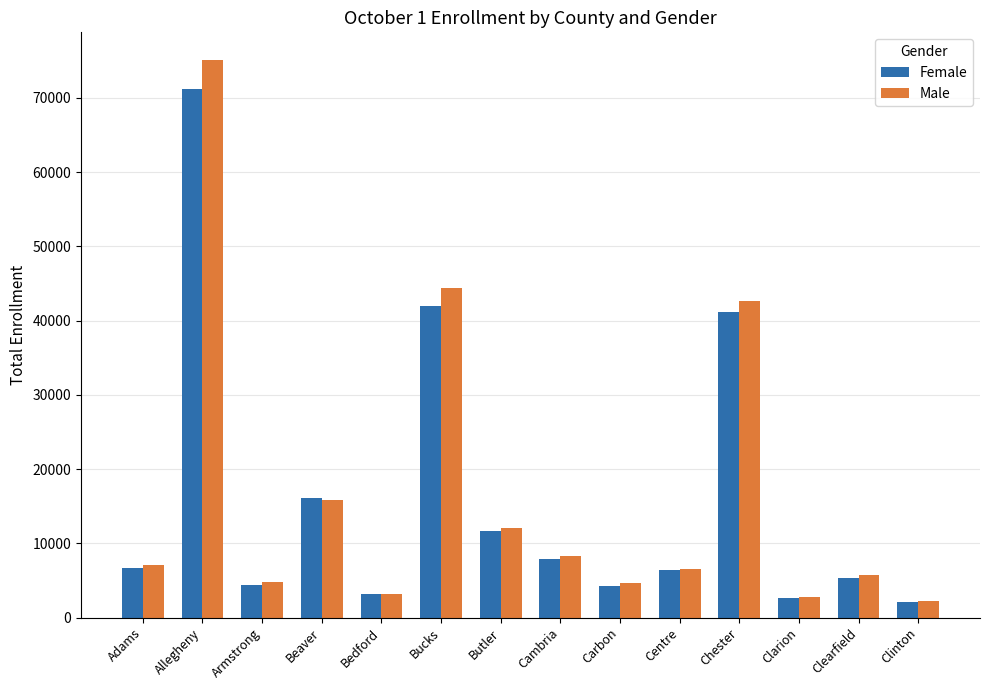

Which series has the largest total across all categories?

Male